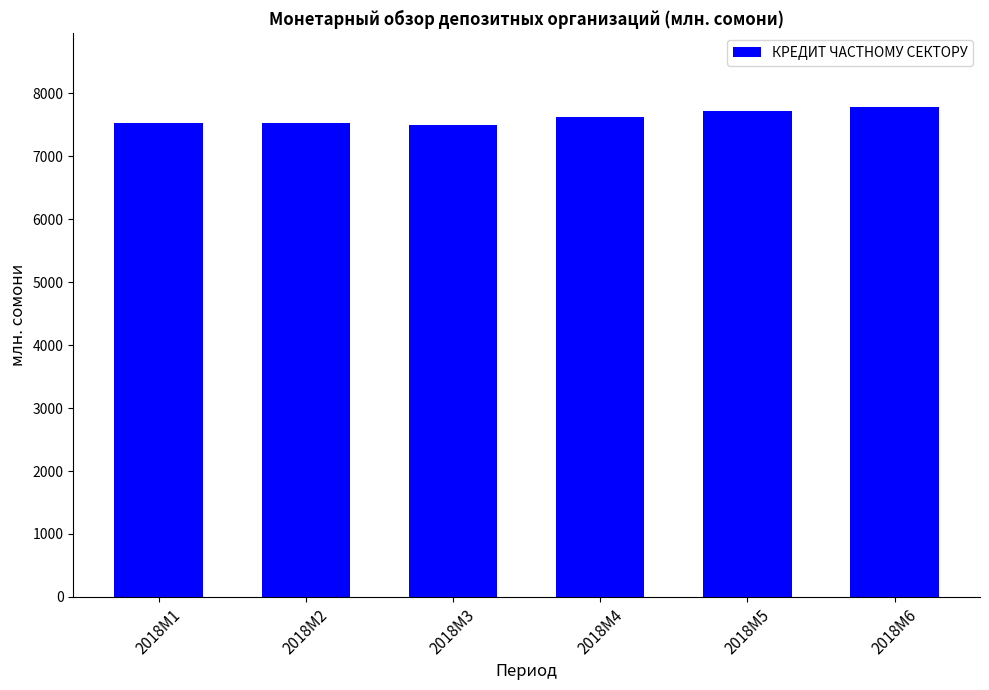

What is the sum of all values?

45705.1